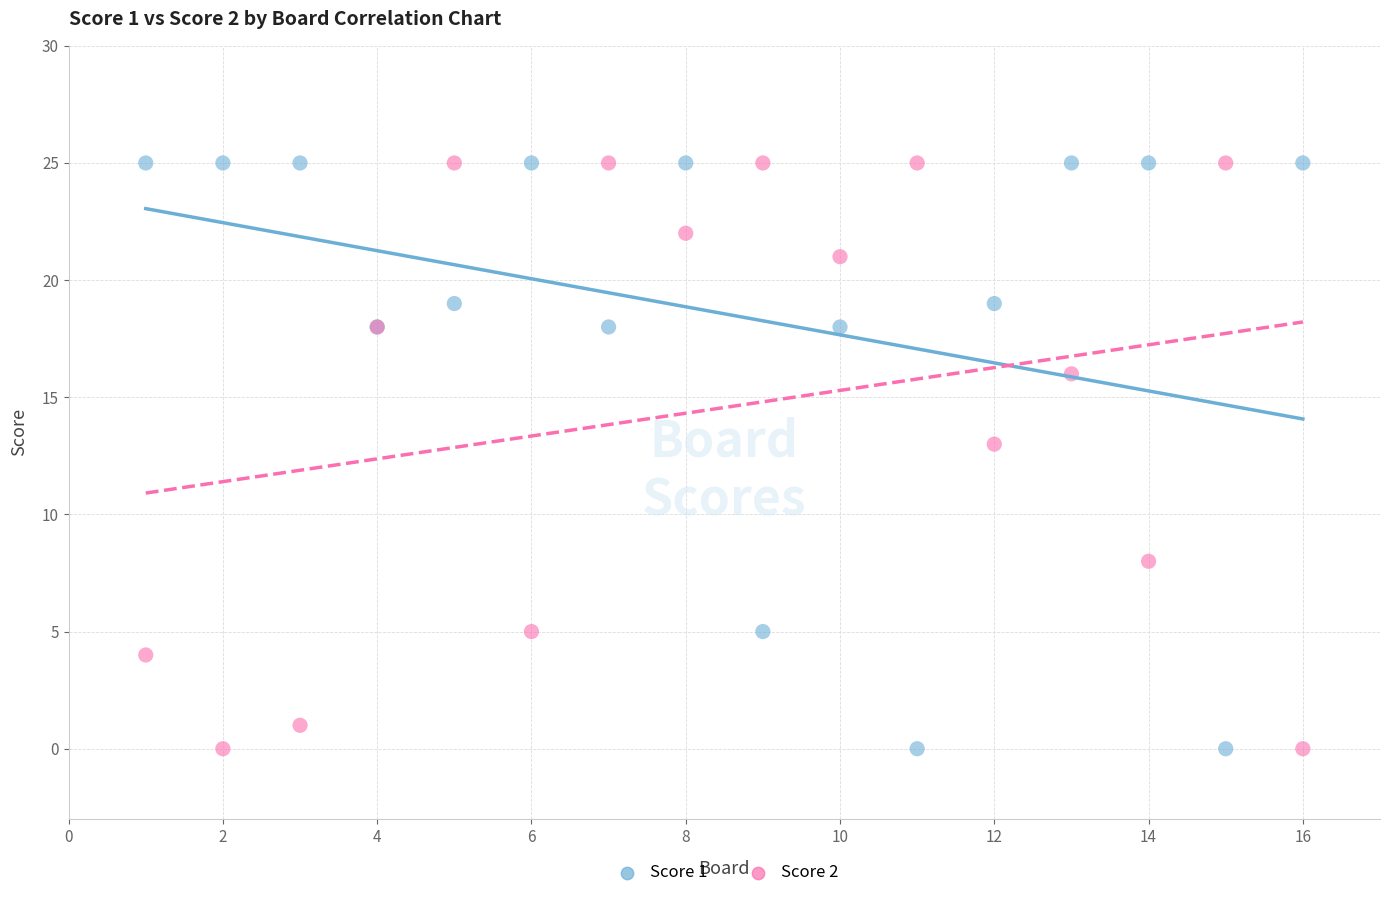

Across all series, what Y value is closest to 12?

13